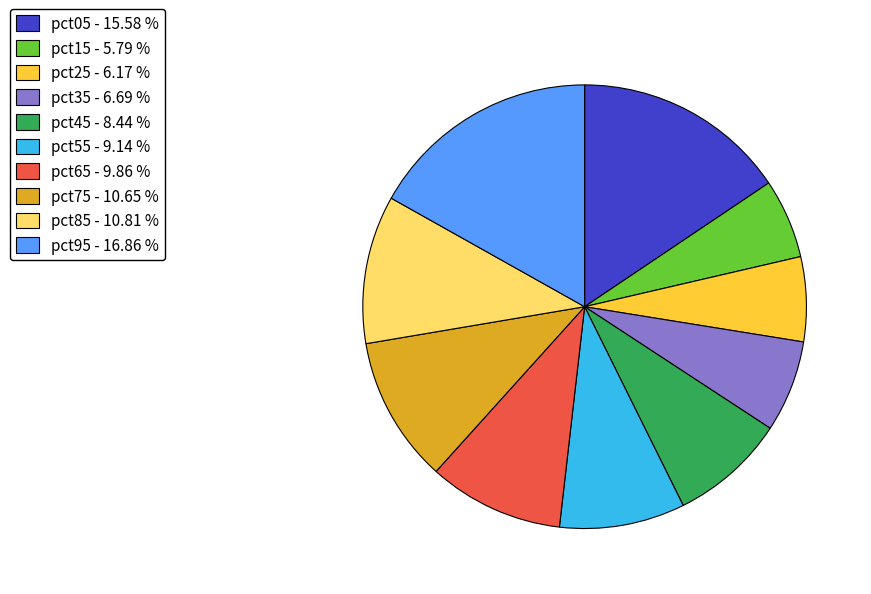

Combined, do pct75 - 10.65 % and pct35 - 6.69 % account for over 50%?

No